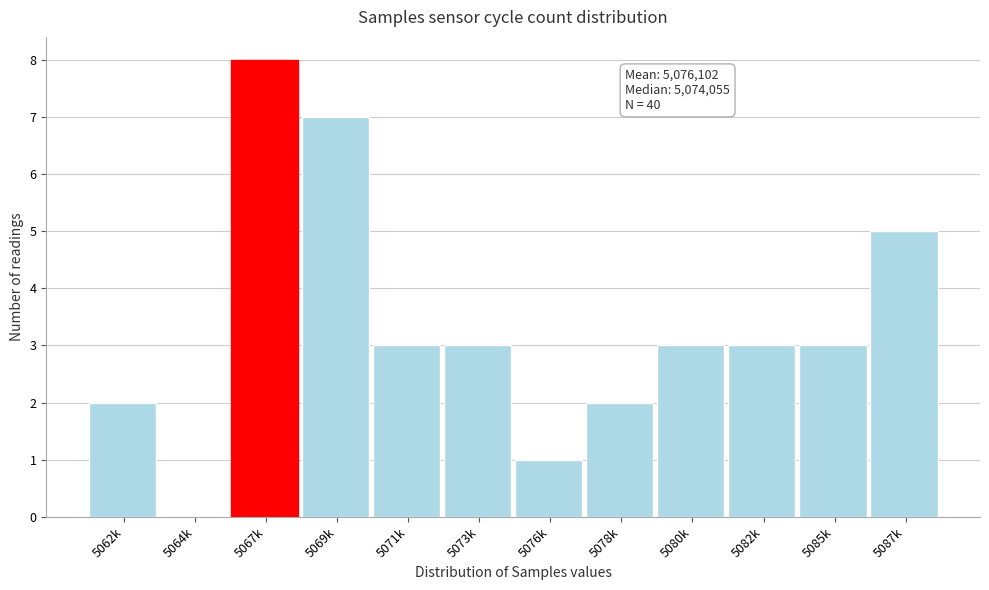

Reading left to right, extract all data points from this chart.

5062k=2	5064k=0	5067k=8	5069k=7	5071k=3	5073k=3	5076k=1	5078k=2	5080k=3	5082k=3	5085k=3	5087k=5